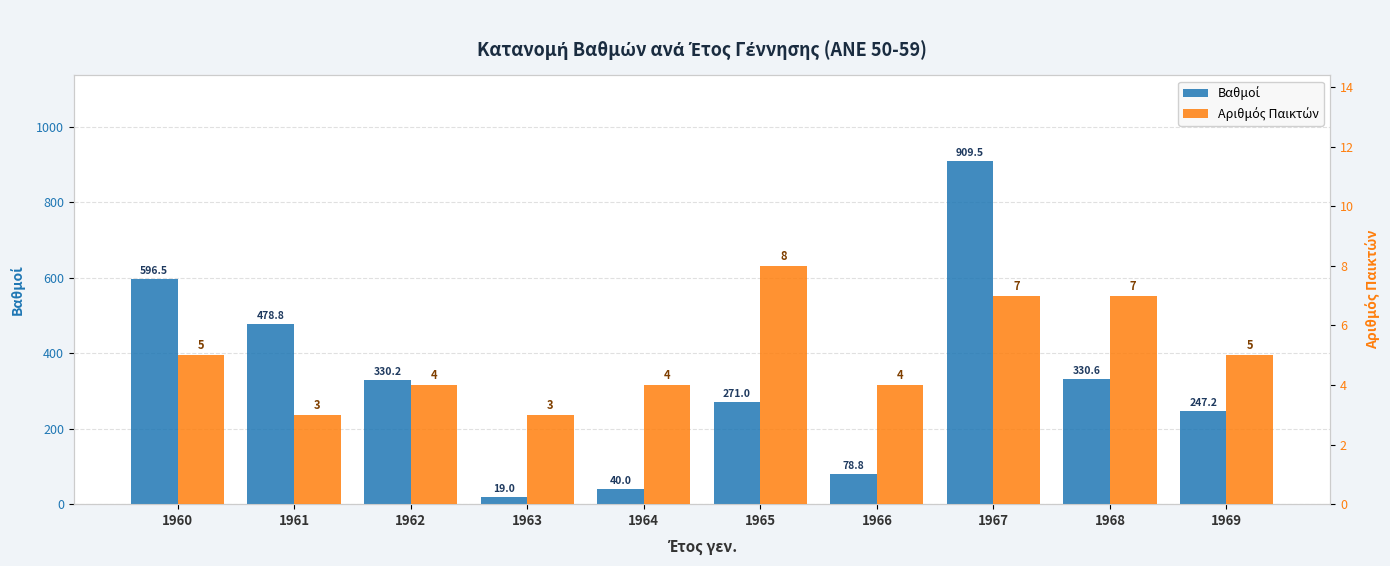

Is the value of Βαθμοί at 1964 greater than the value of Αριθμός Παικτών at 1964?

Yes